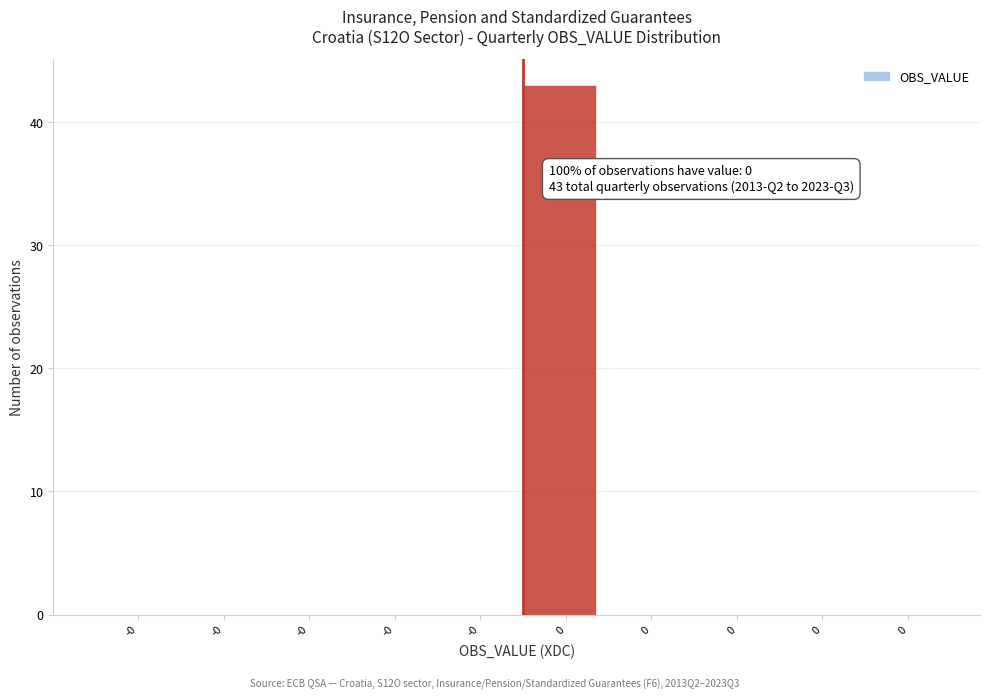

Count the number of data series in this chart.

1